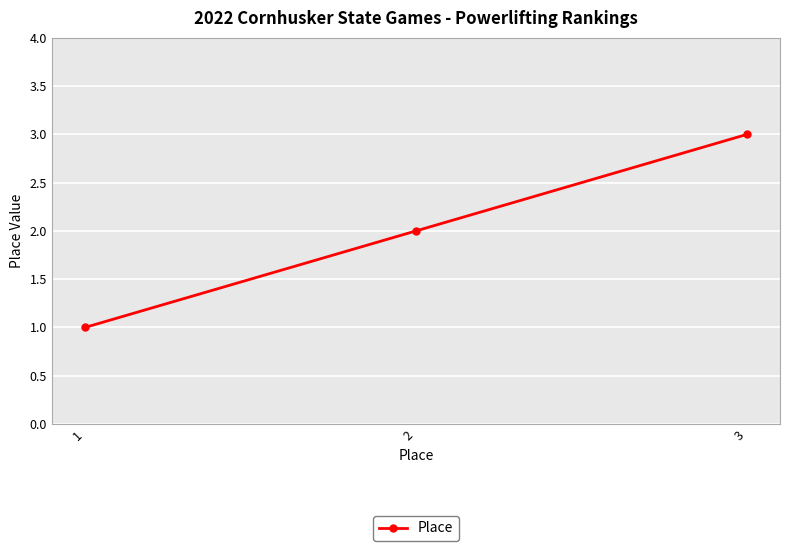

Which has a higher value, 2 or 3?

3